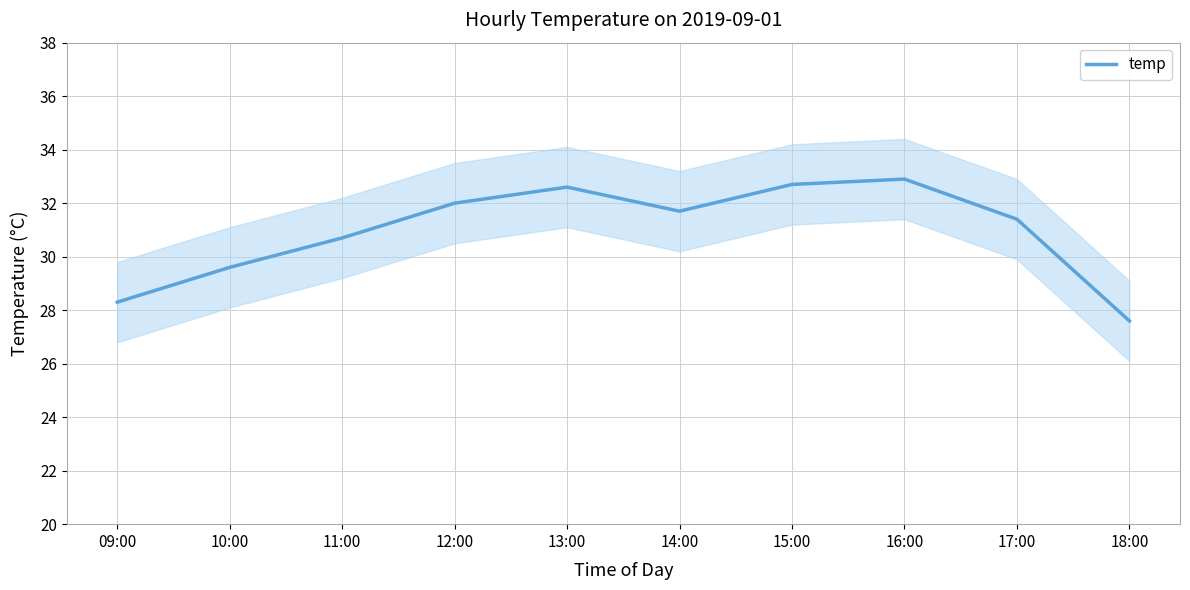

What is the label of the 4th point from the right?

15:00